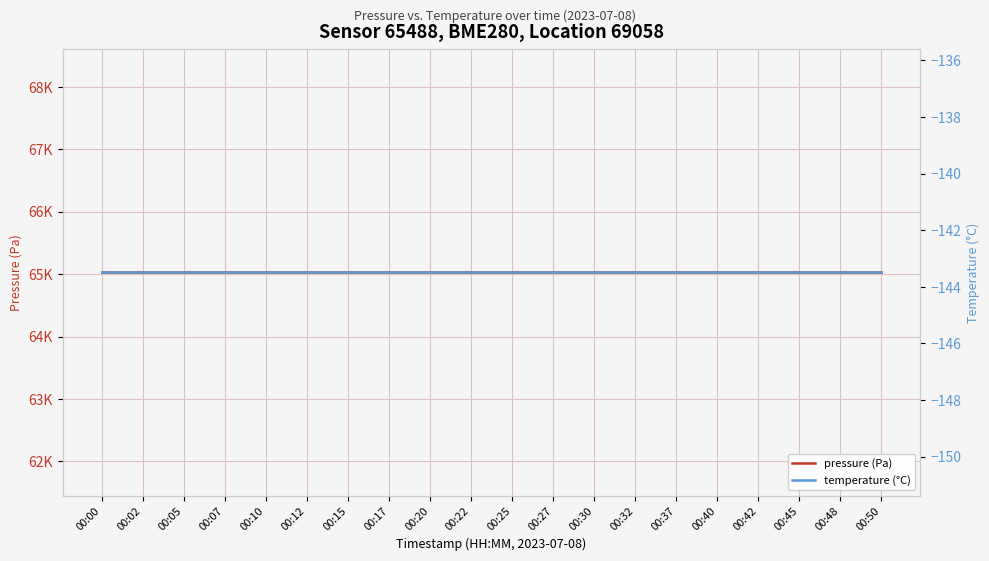

At which category does the chart reach its peak across all series?

00:00